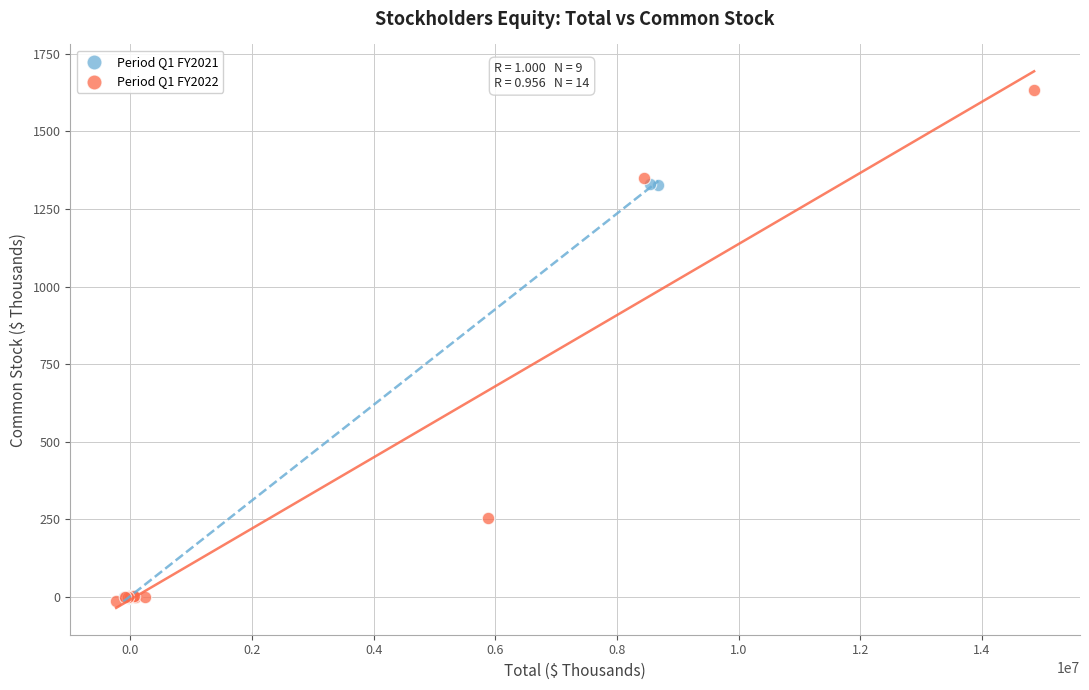

Which series reaches the maximum Y coordinate?

Period Q1 FY2022